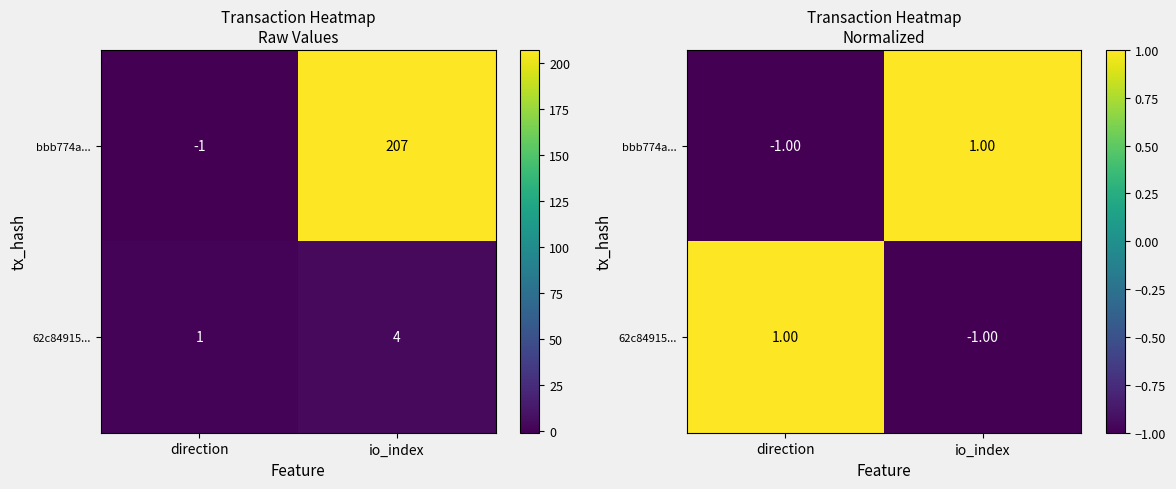

The 62c84915... series shows -0.3 at io_index. True or false?

False